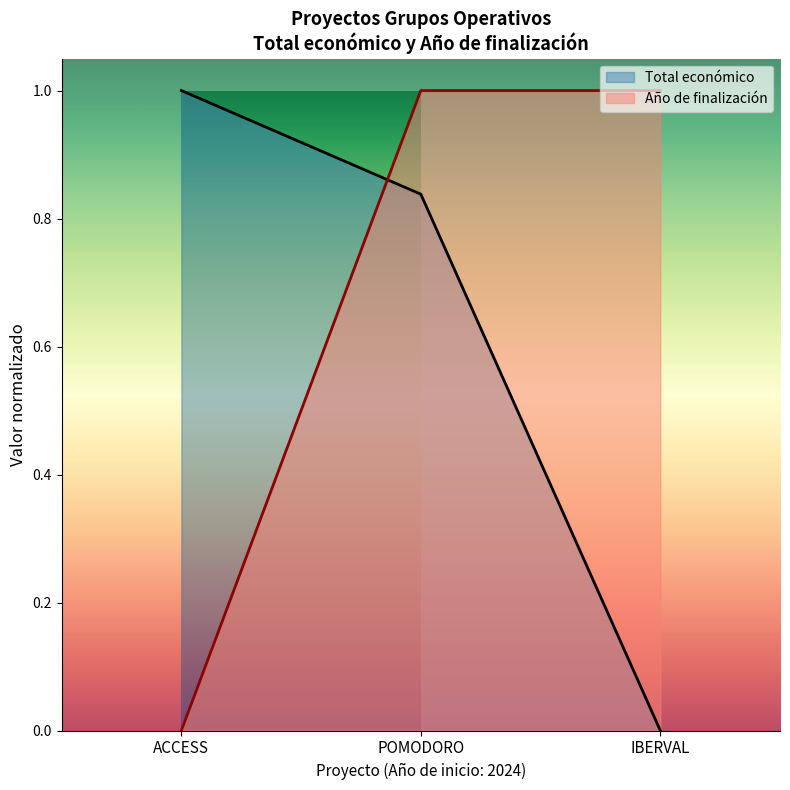

Reading left to right, list all the values displayed in this chart.

Total económico: 1.0	0.8	0.0
Año de finalización: 0.0	1.0	1.0